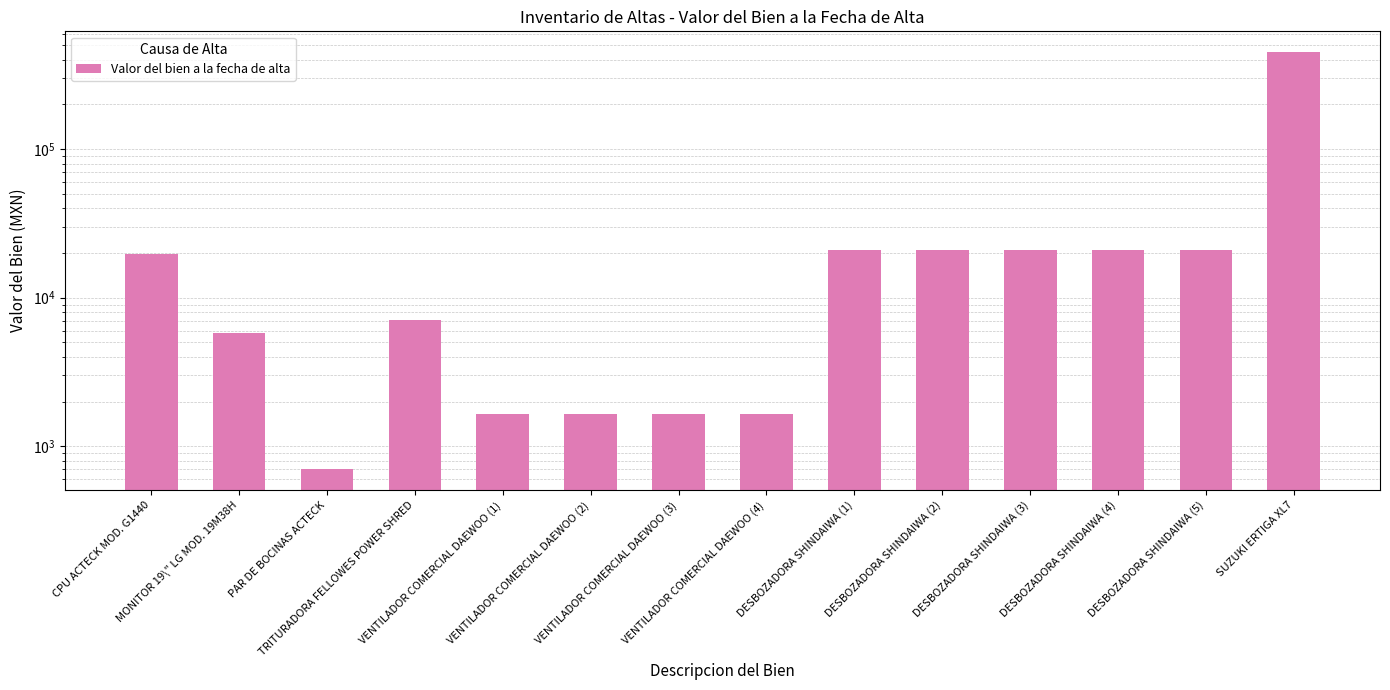

Does the chart contain stacked bars?

No